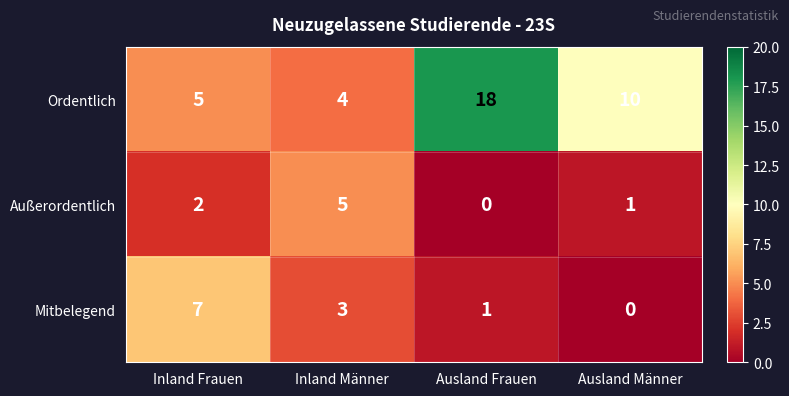

The value of Ordentlich at Inland Frauen is 3. True or false?

False